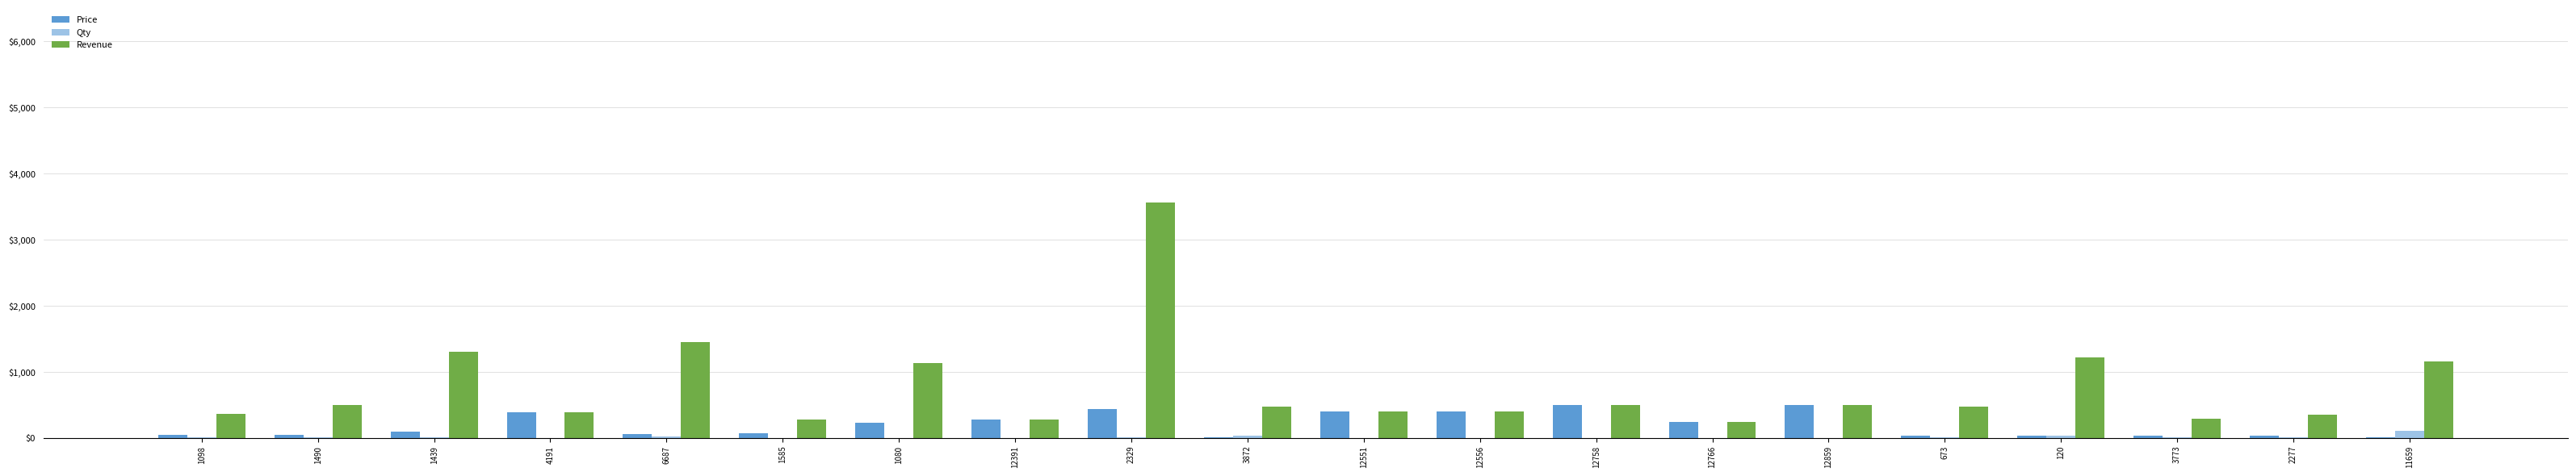

Which category has the highest value in the Qty series?

11659